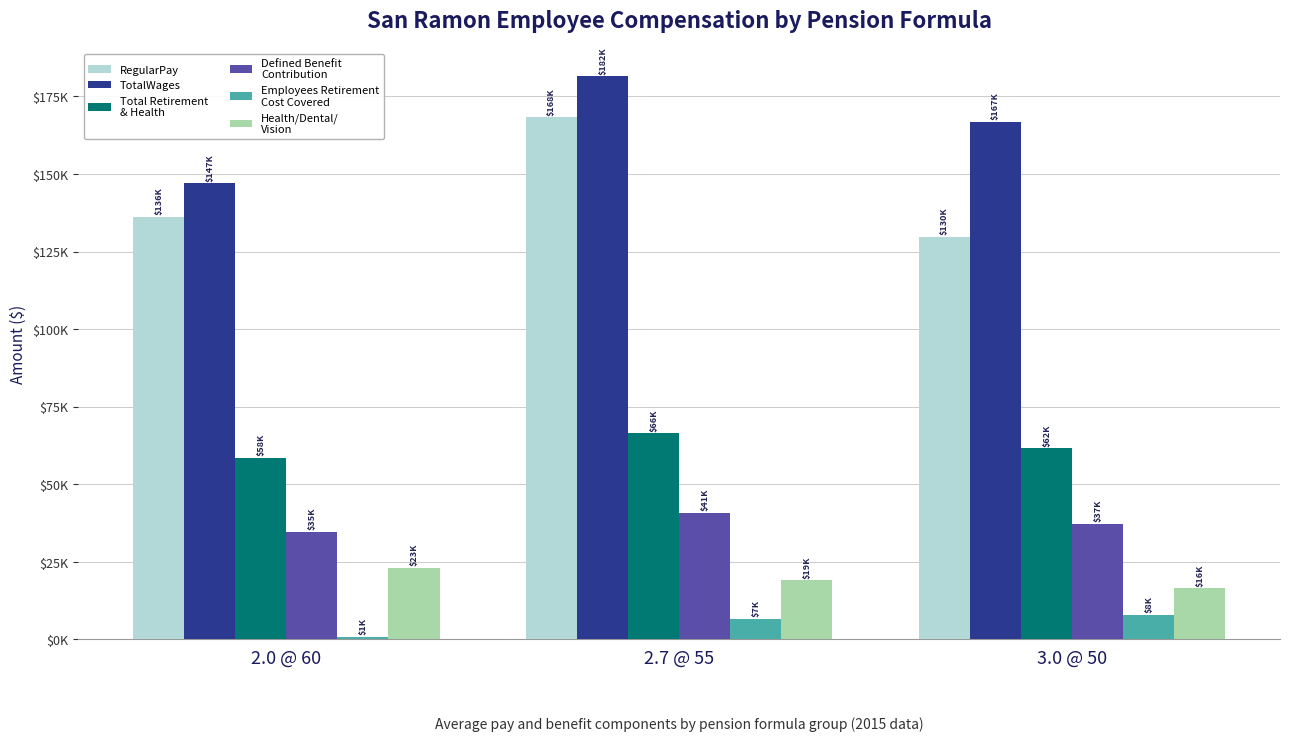

Are the bars horizontal?

No